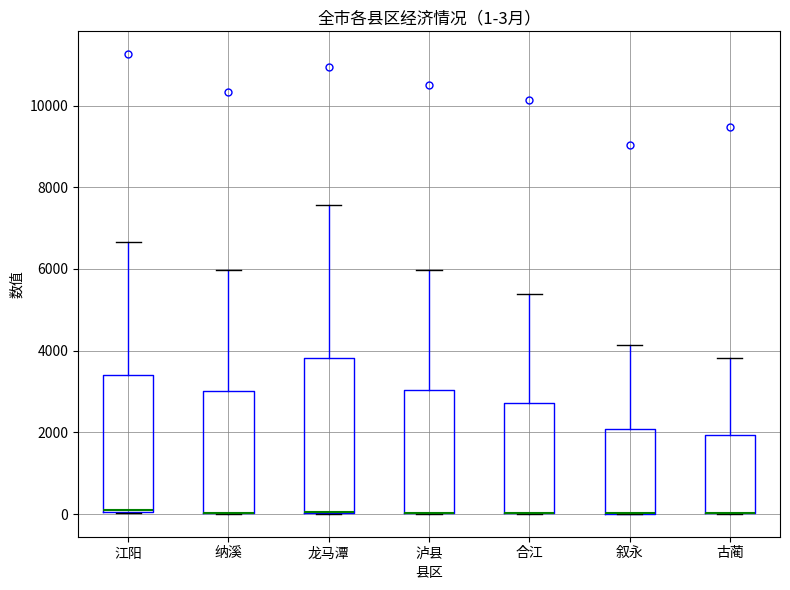

Which box is the tallest, from its lower edge to its upper edge?

龙马潭